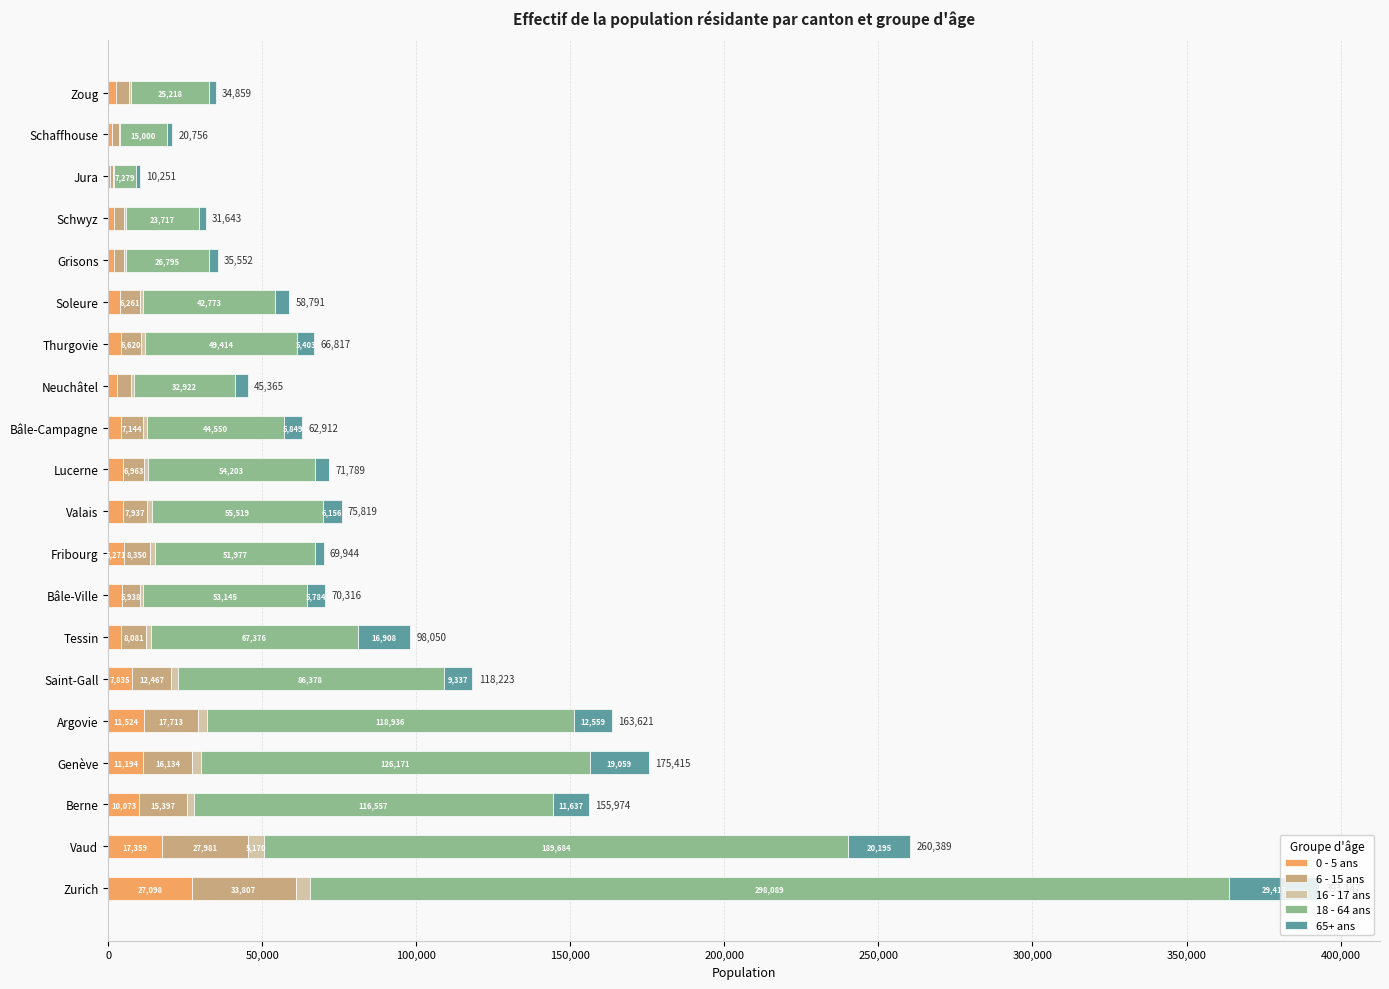

What is the sum of the 0 - 5 ans values at Grisons and Saint-Gall?

9840